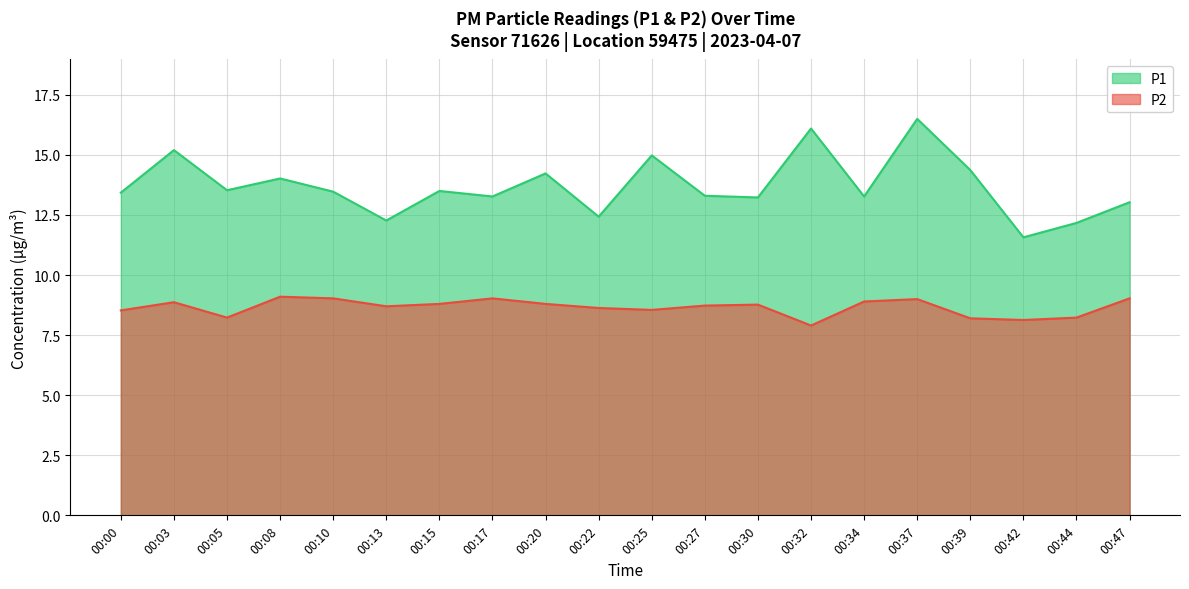

True or false: P2 and P1 cross at least once.

False